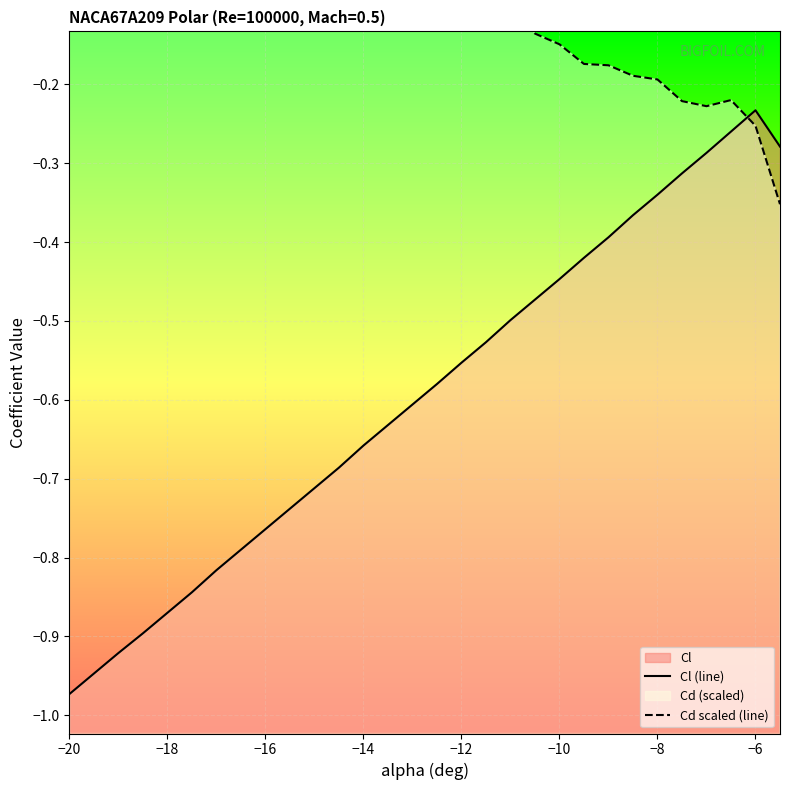

The Cd scaled (line) series shows -0.3 at 22. True or false?

False